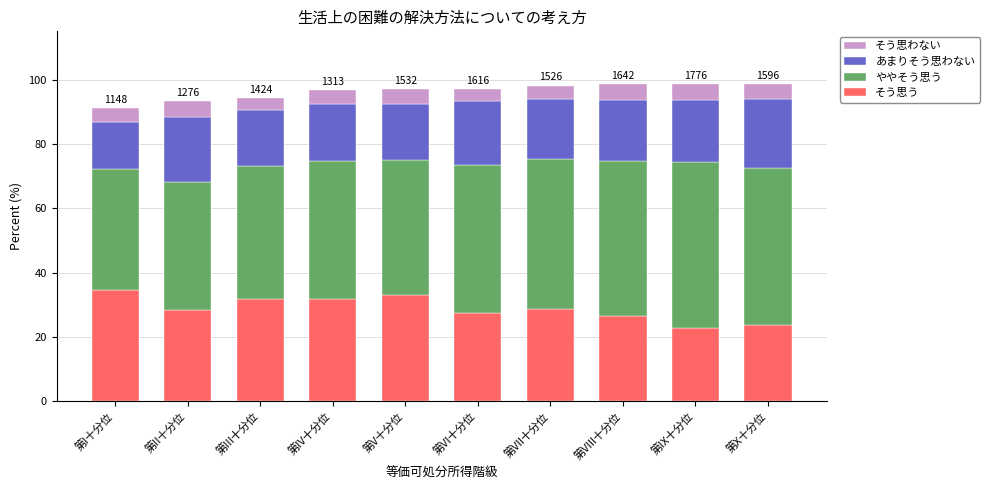

What is the maximum value for そう思う?

34.6